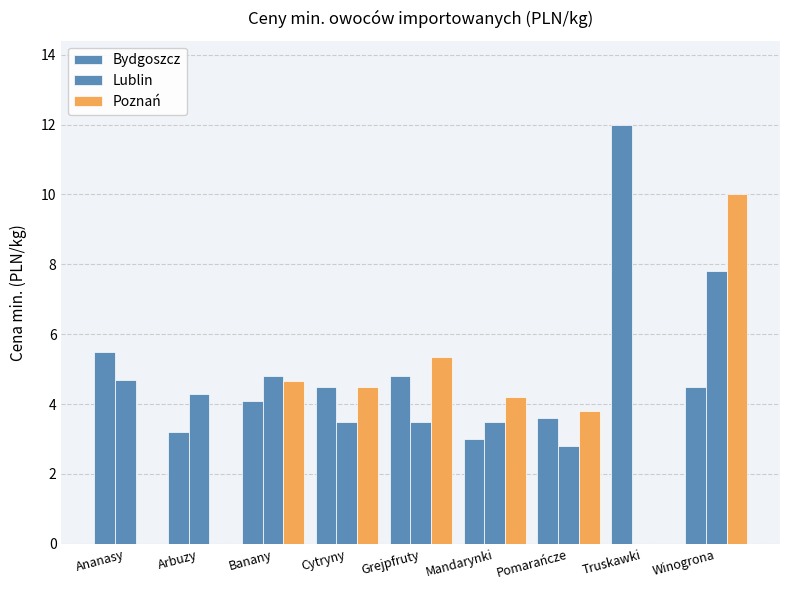

Reading right to left, transcribe all the data shown in this chart.

Bydgoszcz: 4.5	12.0	3.6	3.0	4.8	4.5	4.1	3.2	5.5
Lublin: 7.8	0.0	2.8	3.5	3.5	3.5	4.8	4.3	4.7
Poznań: 10.0	0.0	3.8	4.2	5.4	4.5	4.7	0.0	0.0